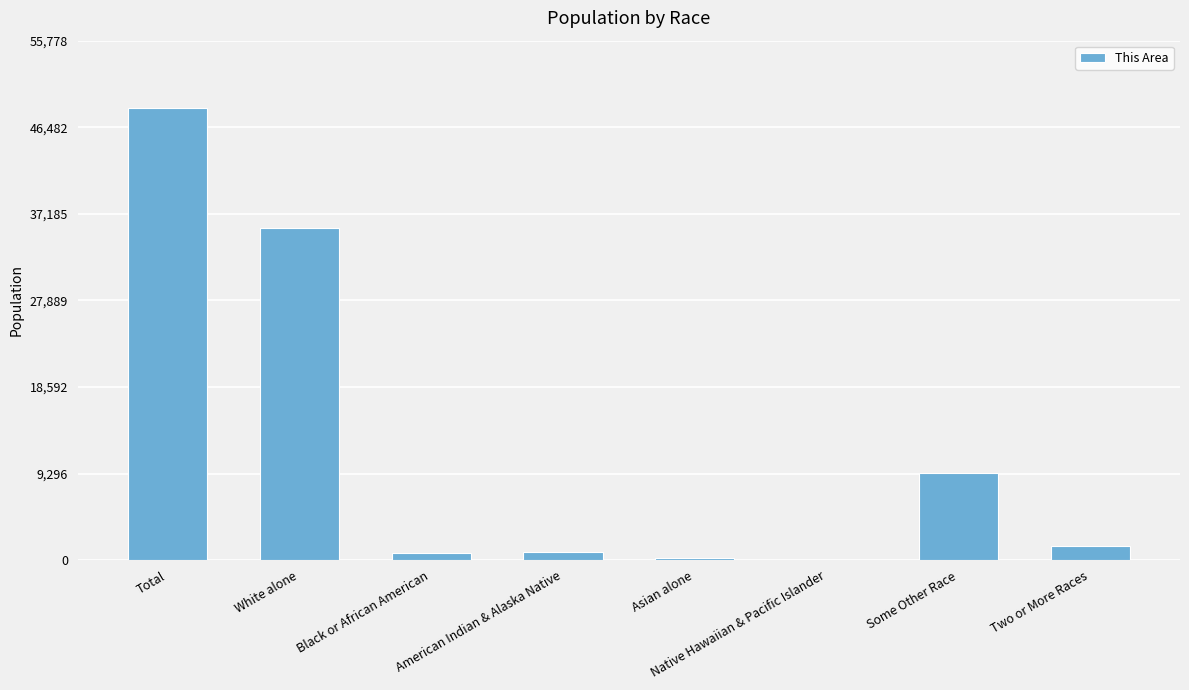

Which has a higher value, Asian alone or White alone?

White alone